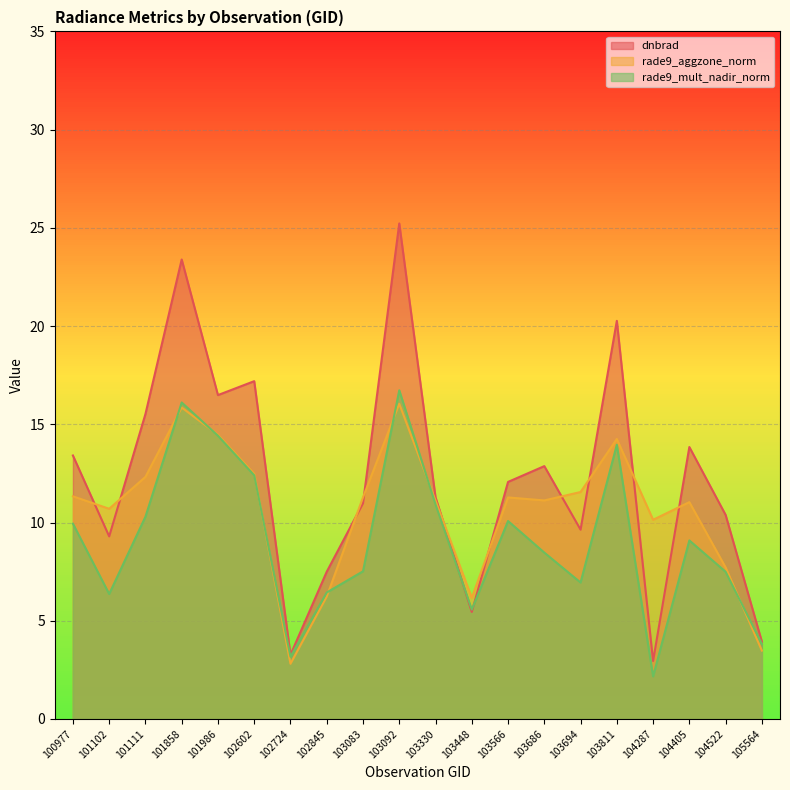

Reading right to left, what are all the values shown in this chart?

dnbrad: 105564=3.9	104522=10.4	104405=13.8	104287=3.0	103811=20.3	103694=9.6	103686=12.9	103566=12.1	103448=5.5	103330=11.3	103092=25.2	103083=11.0	102845=7.5	102724=3.3	102602=17.2	101986=16.5	101858=23.4	101111=15.5	101102=9.3	100977=13.4
rade9_aggzone_norm: 105564=3.5	104522=7.7	104405=11.0	104287=10.1	103811=14.3	103694=11.6	103686=11.1	103566=11.3	103448=6.2	103330=11.1	103092=16.0	103083=11.3	102845=6.2	102724=2.8	102602=12.5	101986=14.5	101858=15.9	101111=12.3	101102=10.7	100977=11.3
rade9_mult_nadir_norm: 105564=3.8	104522=7.5	104405=9.1	104287=2.2	103811=14.0	103694=6.9	103686=8.5	103566=10.1	103448=5.6	103330=10.9	103092=16.7	103083=7.5	102845=6.4	102724=3.2	102602=12.4	101986=14.4	101858=16.1	101111=10.3	101102=6.4	100977=9.9